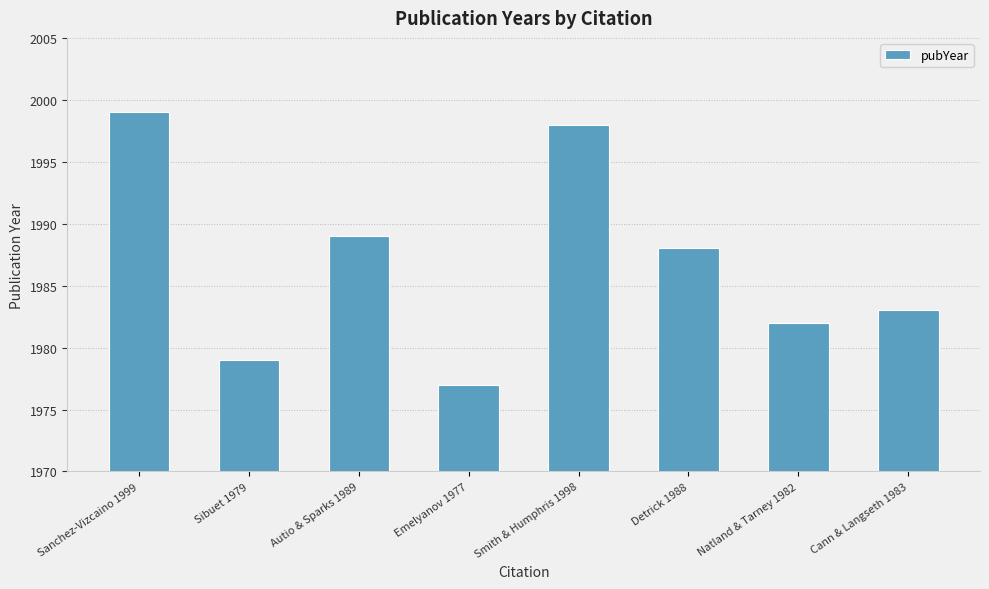

Reading left to right, list all the values displayed in this chart.

Sanchez-Vizcaino 1999=1999	Sibuet 1979=1979	Autio & Sparks 1989=1989	Emelyanov 1977=1977	Smith & Humphris 1998=1998	Detrick 1988=1988	Natland & Tarney 1982=1982	Cann & Langseth 1983=1983